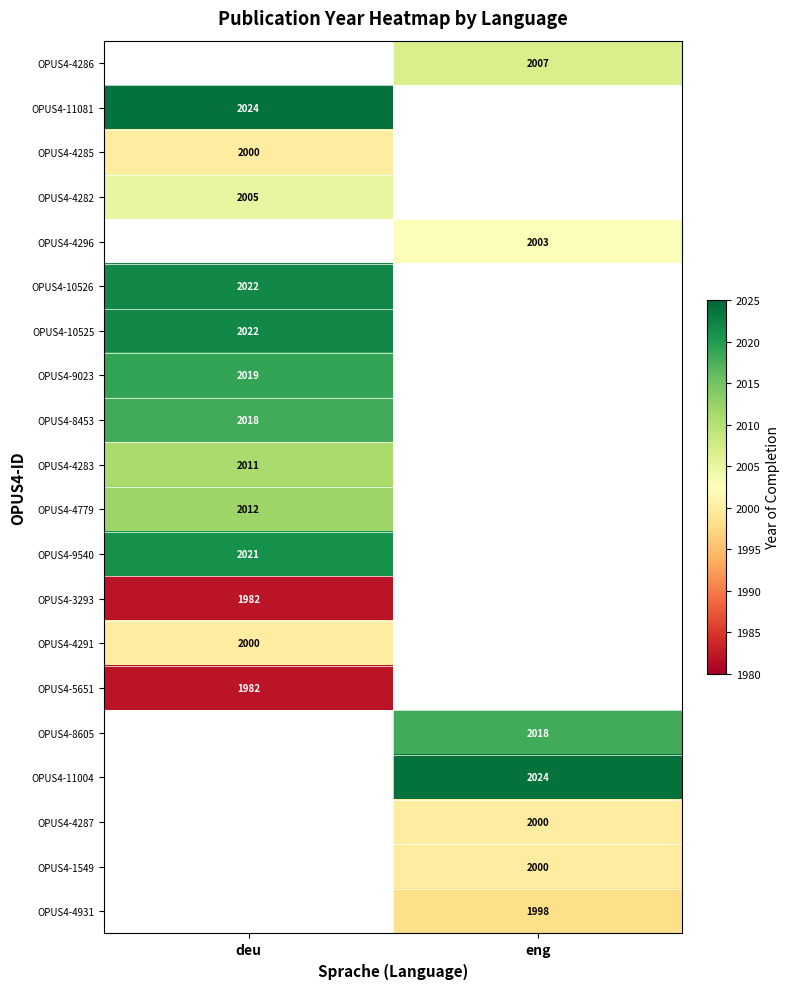

Is it true that OPUS4-3293 equals 1982 at deu?

True